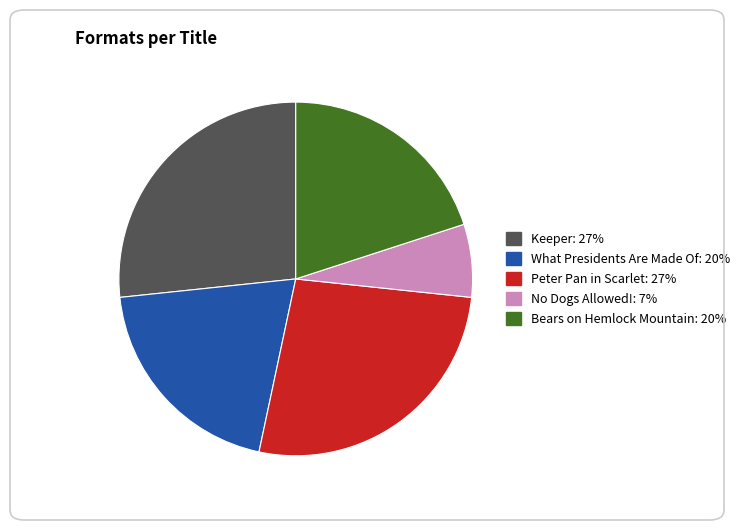

Combined, do Keeper and What Presidents Are Made Of account for over 50%?

No